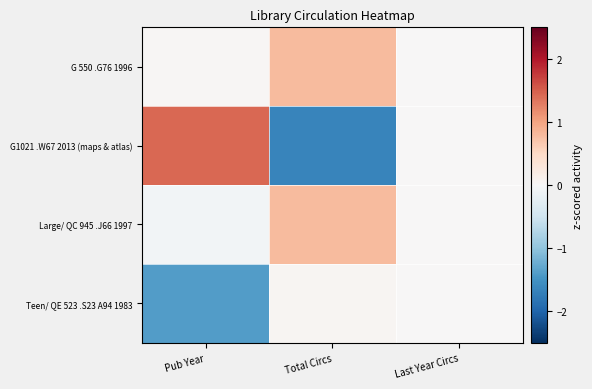

Which category has the lowest value across all series?

Total Circs